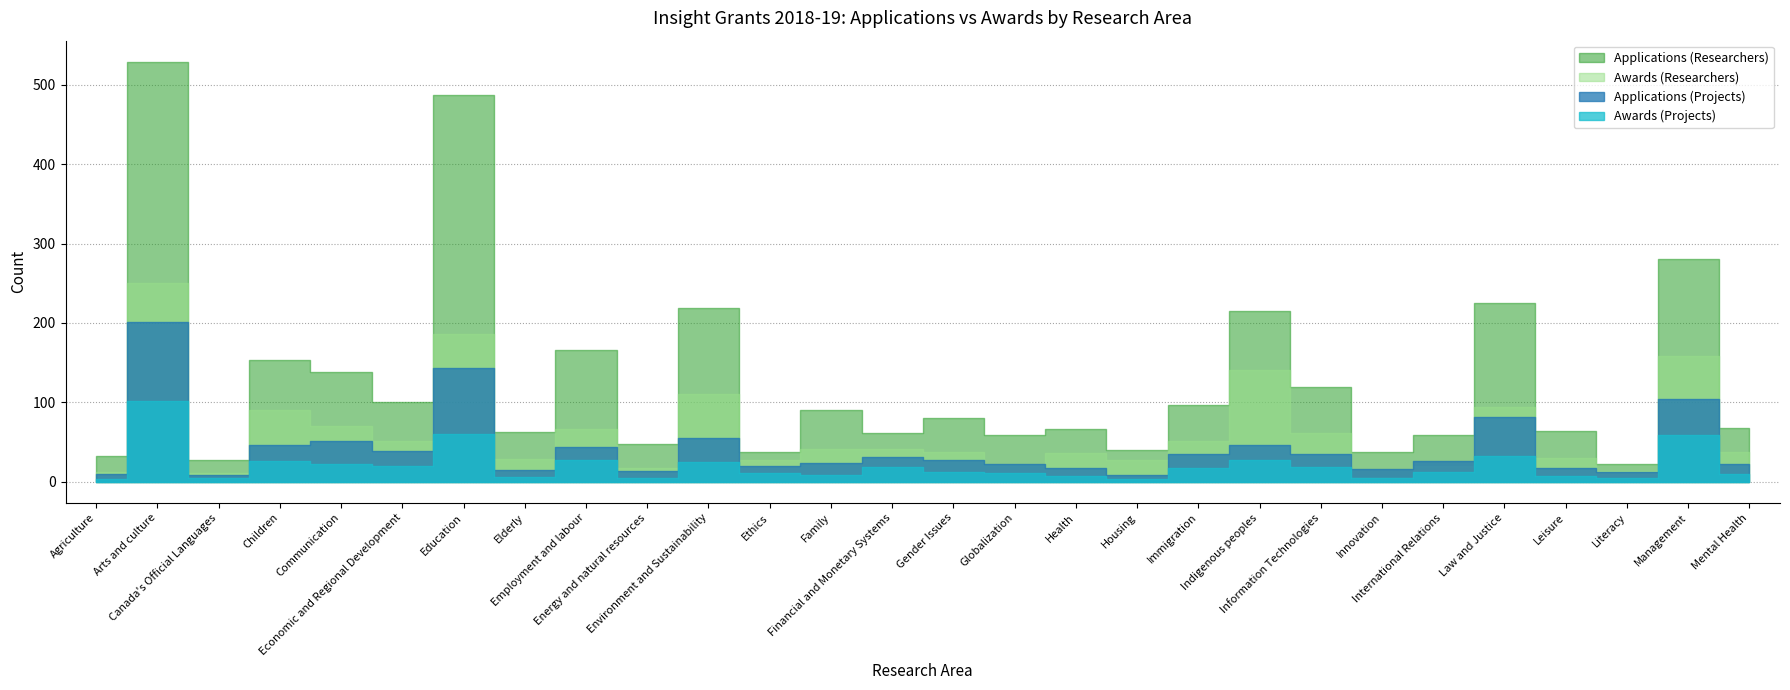

Is it true that Awards (Projects) equals 9 at Financial and Monetary Systems?

False